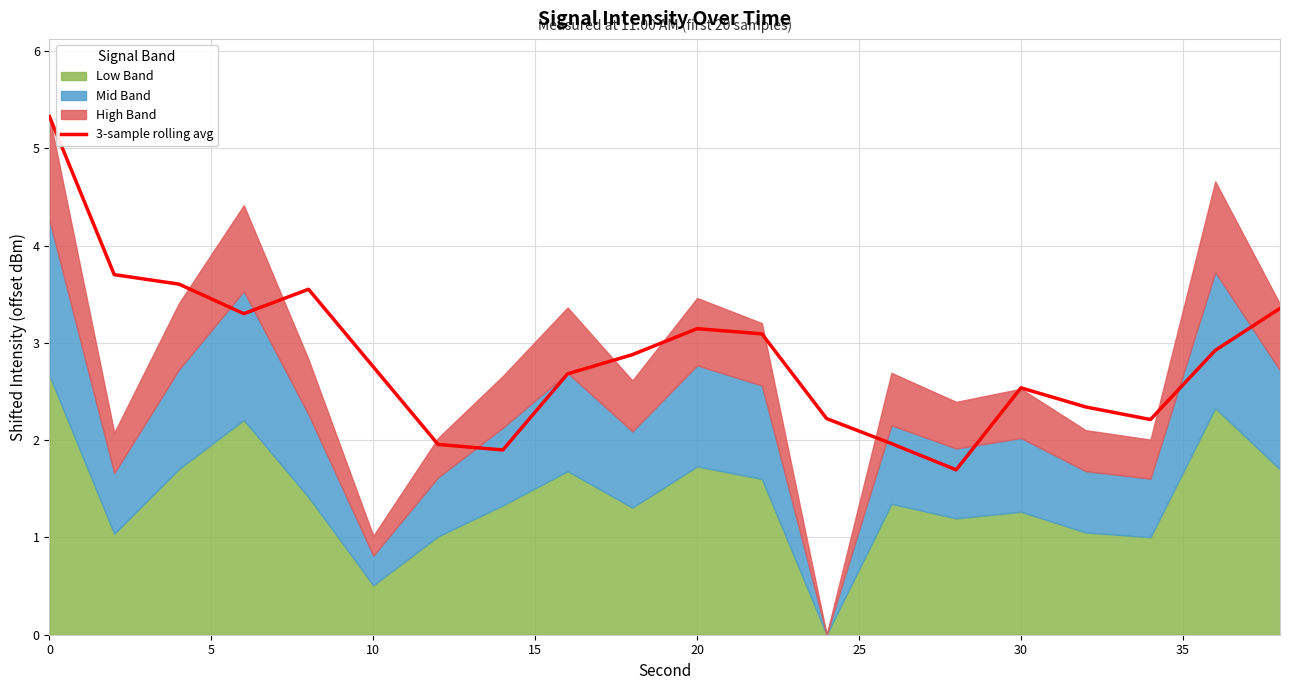

What is the minimum value for 3-sample rolling avg?

1.7